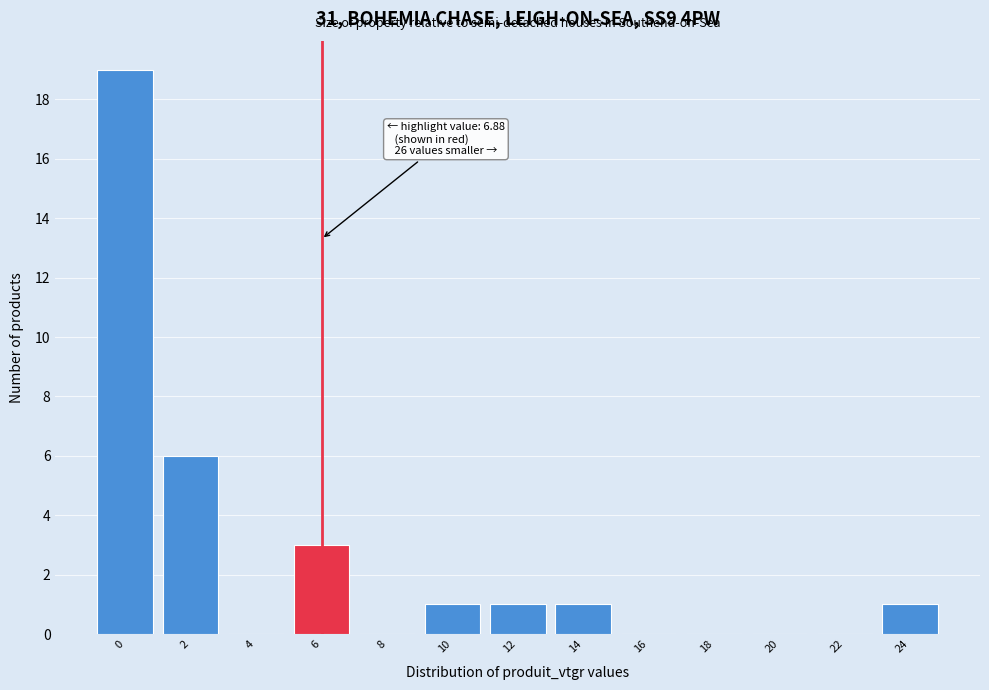

Reading left to right, what are all the values shown in this chart?

0=19	2=6	4=0	6=3	8=0	10=1	12=1	14=1	16=0	18=0	20=0	22=0	24=1